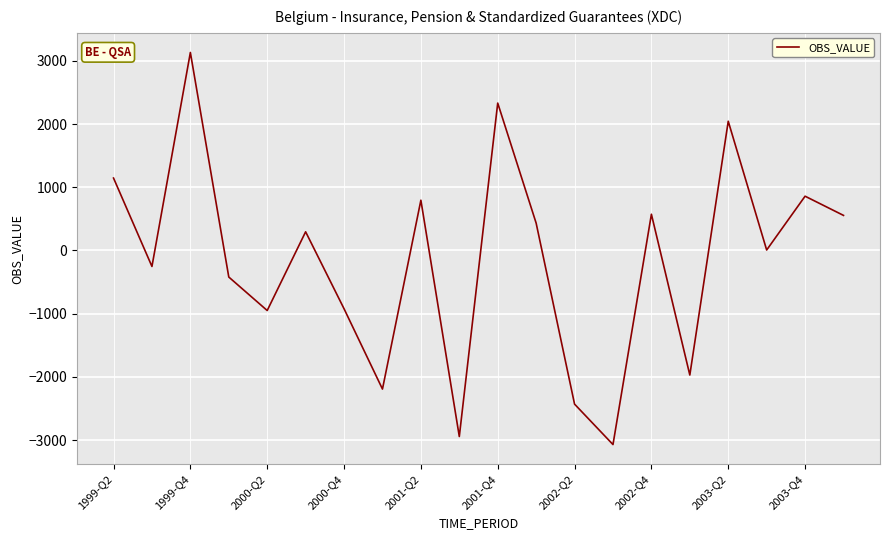

Does the chart have visible grid lines?

Yes